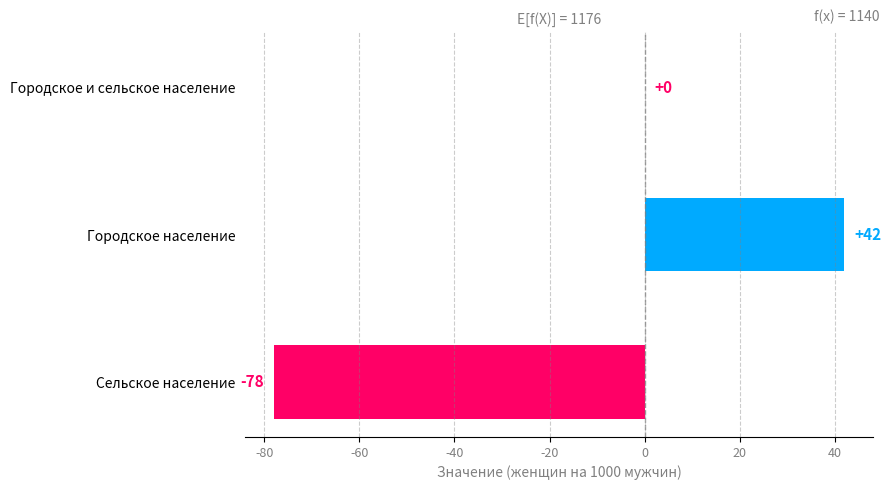

At which category does the chart reach its peak across all series?

Городское население